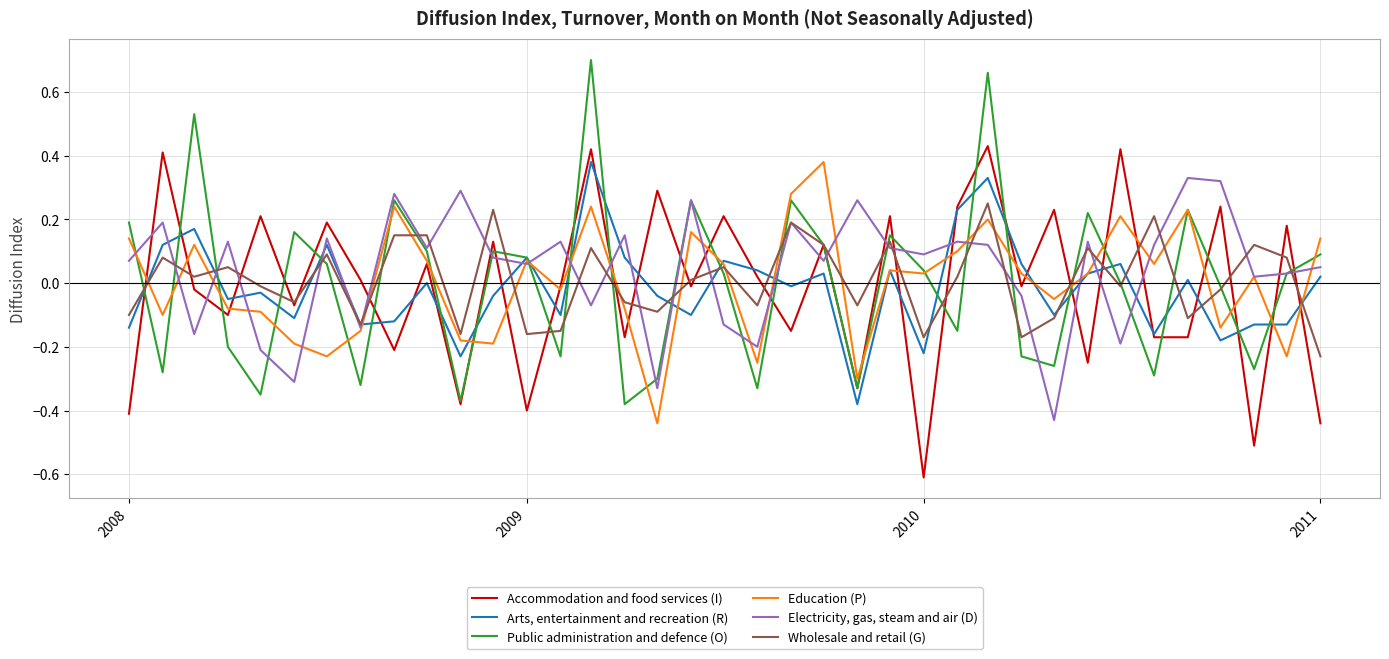

How many intersections are there between Electricity, gas, steam and air (D) and Accommodation and food services (I)?

22